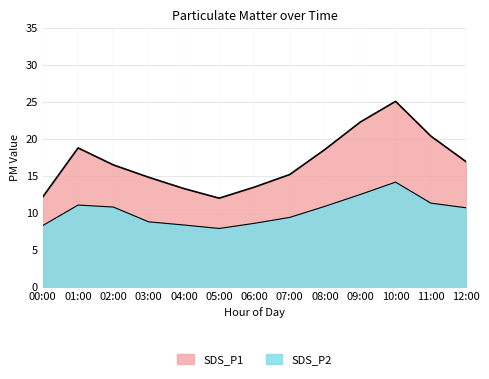

Reading left to right, list all the values displayed in this chart.

SDS_P1: 00:00=12.2	01:00=18.8	02:00=16.5	03:00=14.8	04:00=13.3	05:00=12.0	06:00=13.5	07:00=15.2	08:00=18.6	09:00=22.3	10:00=25.1	11:00=20.4	12:00=16.9
SDS_P2: 00:00=8.3	01:00=11.1	02:00=10.8	03:00=8.8	04:00=8.4	05:00=7.9	06:00=8.6	07:00=9.4	08:00=10.9	09:00=12.5	10:00=14.2	11:00=11.3	12:00=10.7